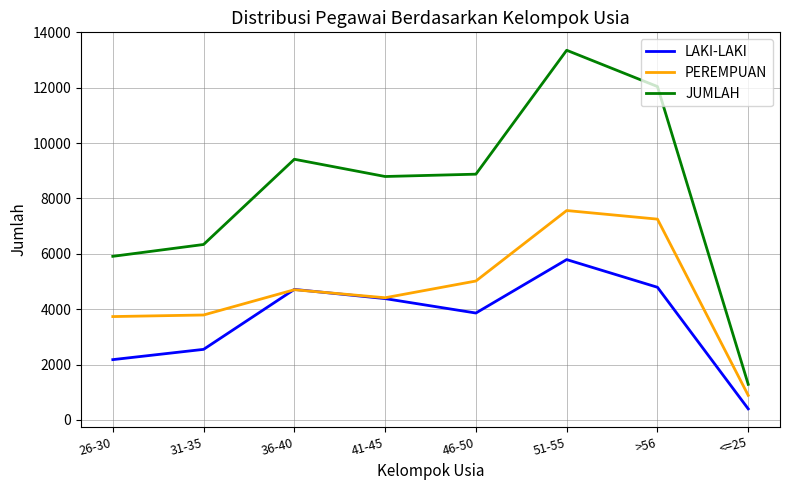

Does the chart have visible grid lines?

Yes